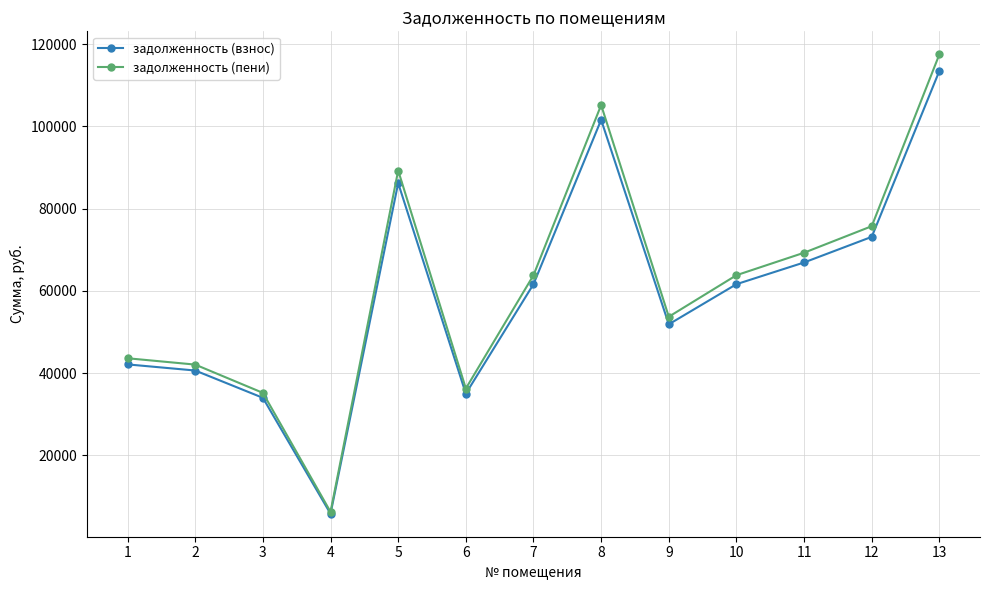

What is the value of the задолженность (взнос) point at the 3rd from the left?

33999.4